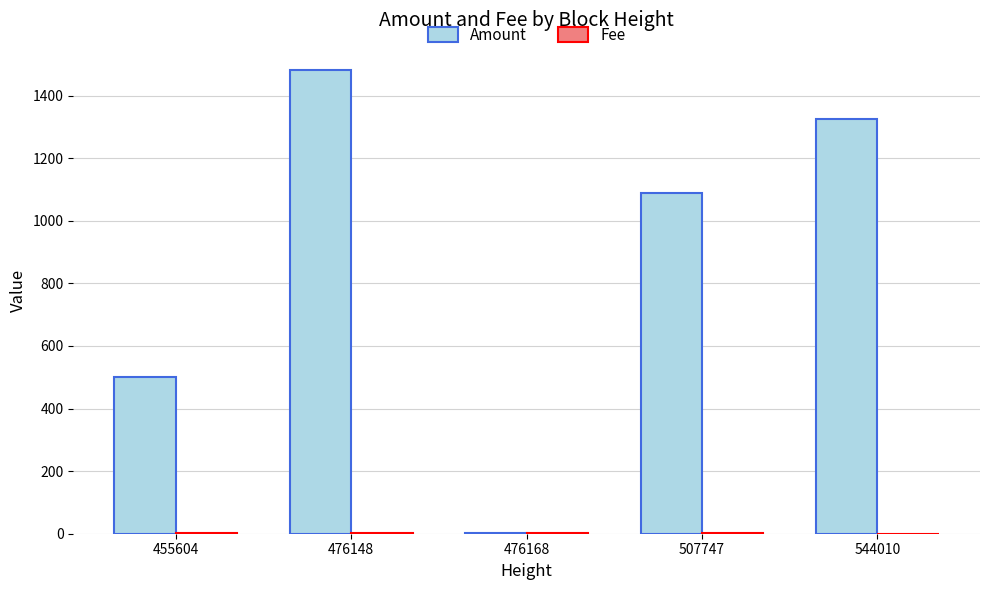

What is the total value across all series at 476148?

1483.0